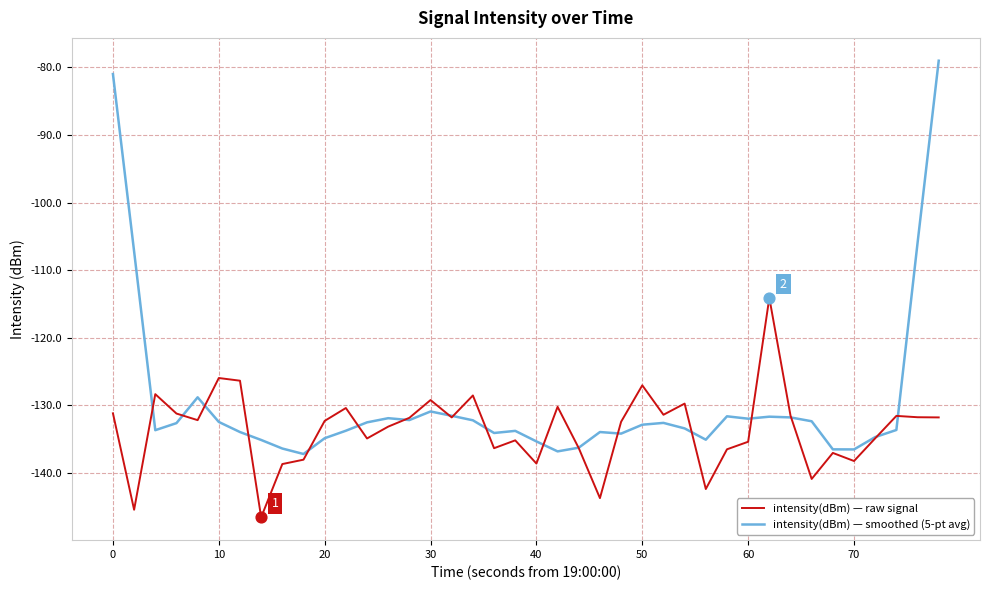

What are all the series names shown in the legend?

intensity(dBm) — raw signal, intensity(dBm) — smoothed (5-pt avg)